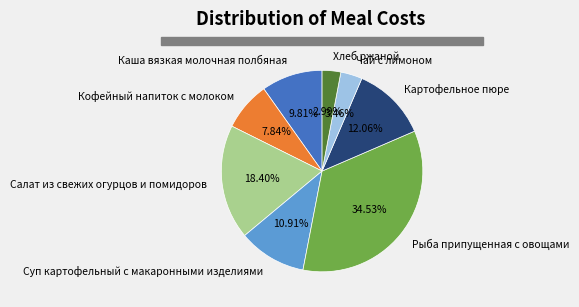

Is there any slice that represents more than half of the pie?

No